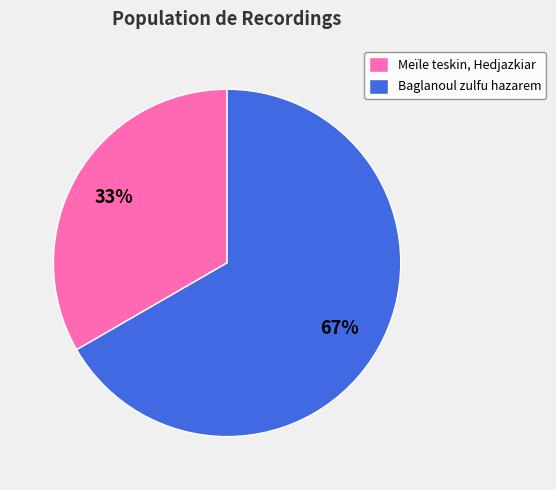

Count the number of slices in the pie.

2